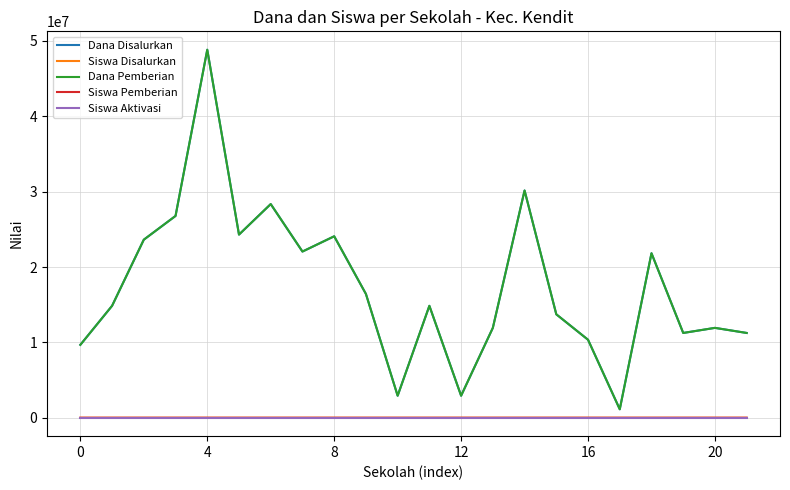

True or false: Dana Disalurkan and Siswa Pemberian intersect in this chart.

False